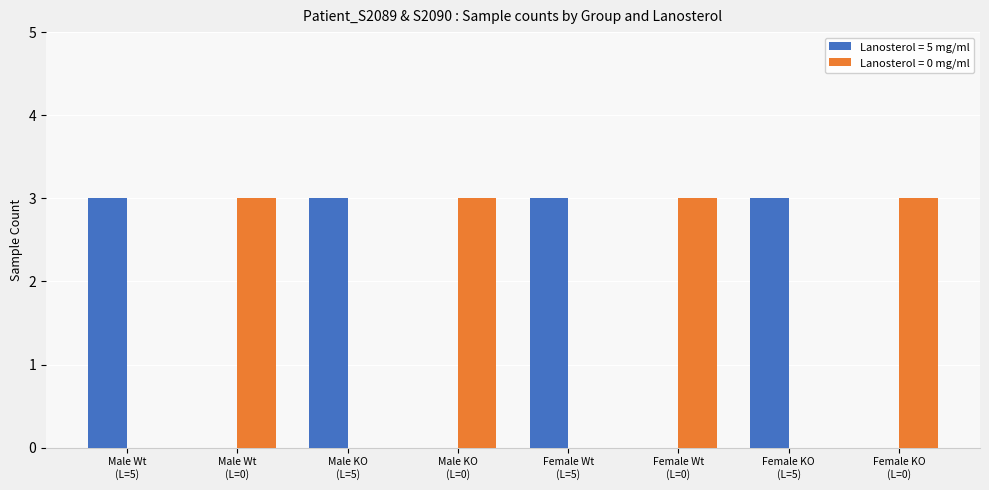

Reading left to right, extract all data points from this chart.

Lanosterol = 5 mg/ml: 3	0	3	0	3	0	3	0
Lanosterol = 0 mg/ml: 0	3	0	3	0	3	0	3